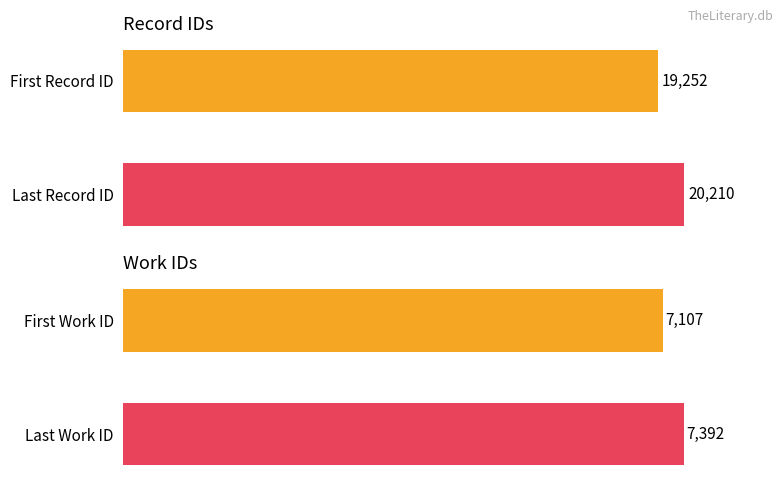

Does the chart contain any negative values?

No